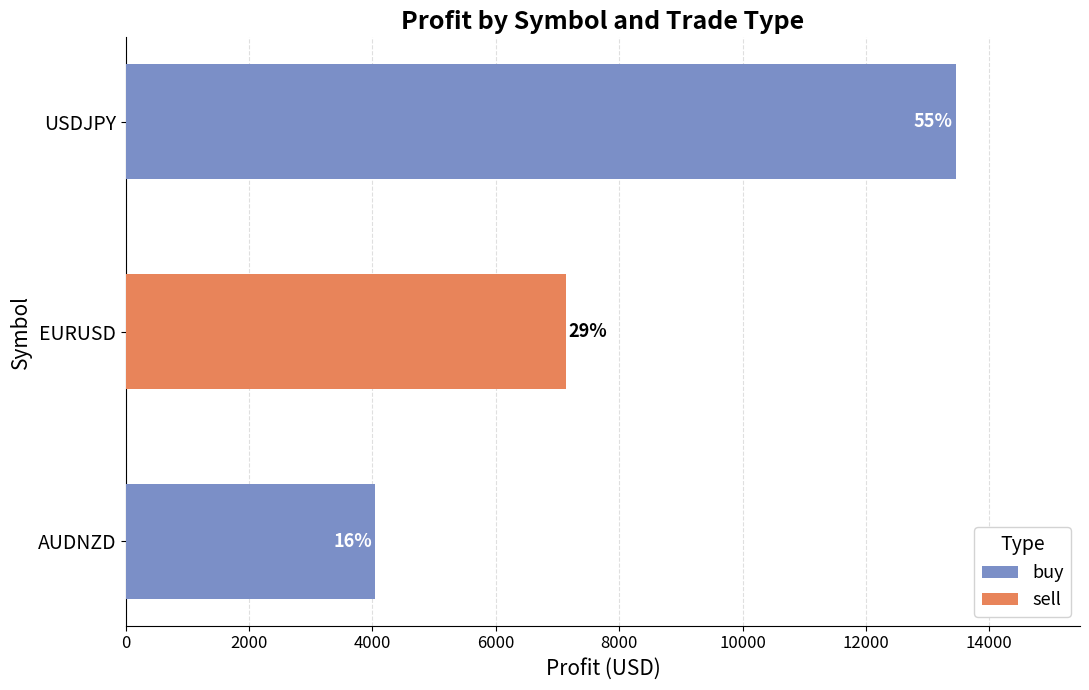

Reading left to right, transcribe all the data shown in this chart.

buy: 4046.6	0.0	13453.0
sell: 0.0	7142.0	0.0